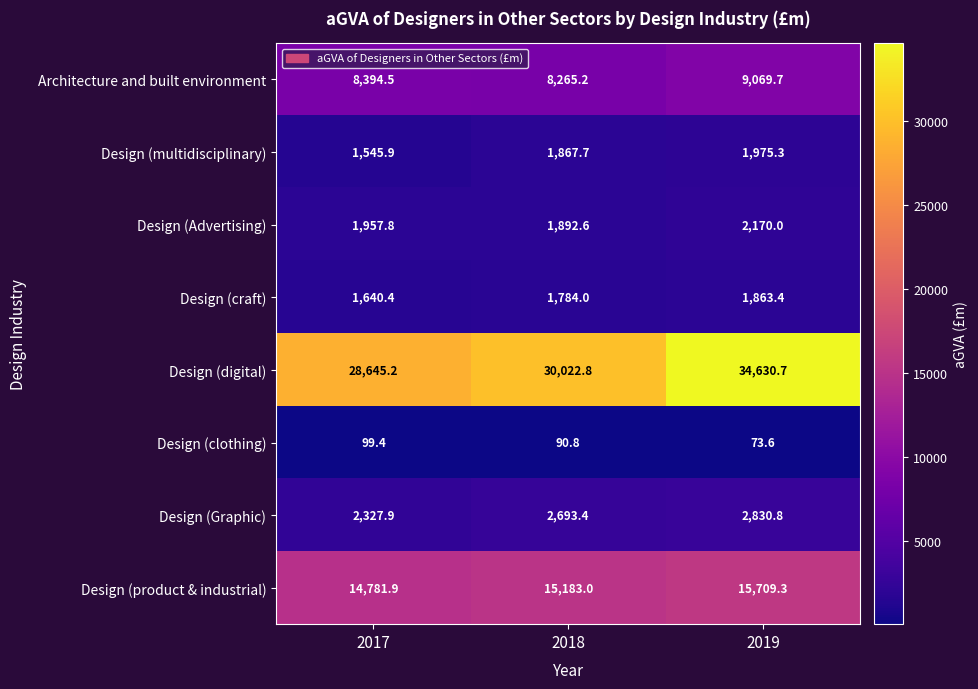

True or false: Design (clothing) has a value of 99.4 at 2017.

True